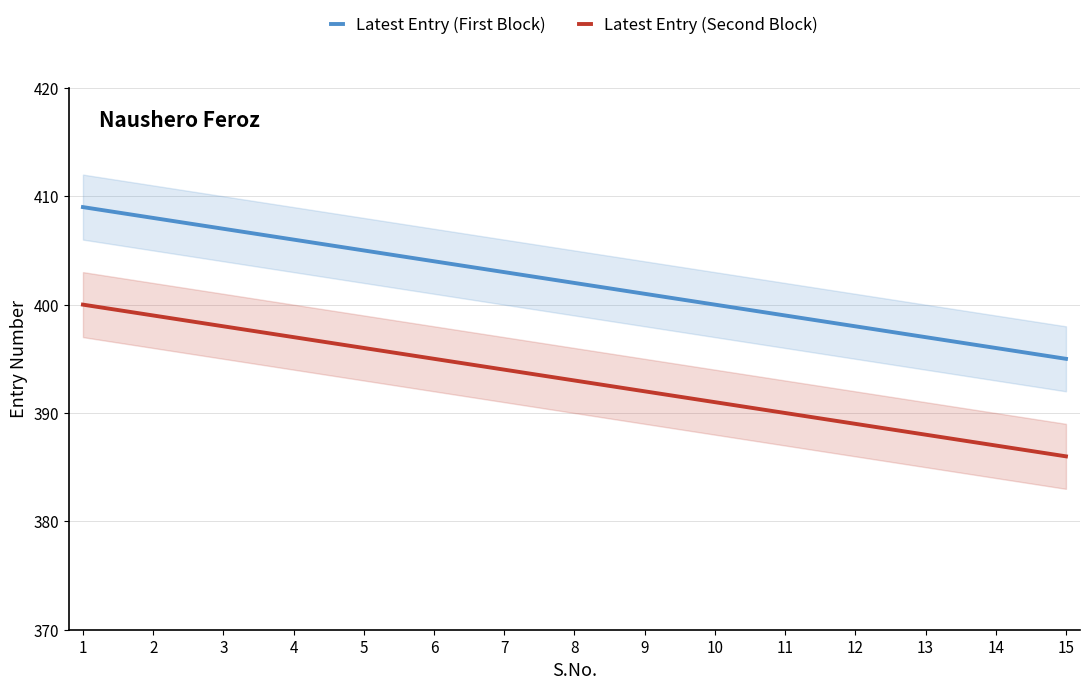

Rank the series by their average value, from highest to lowest.

Latest Entry (First Block), Latest Entry (Second Block)